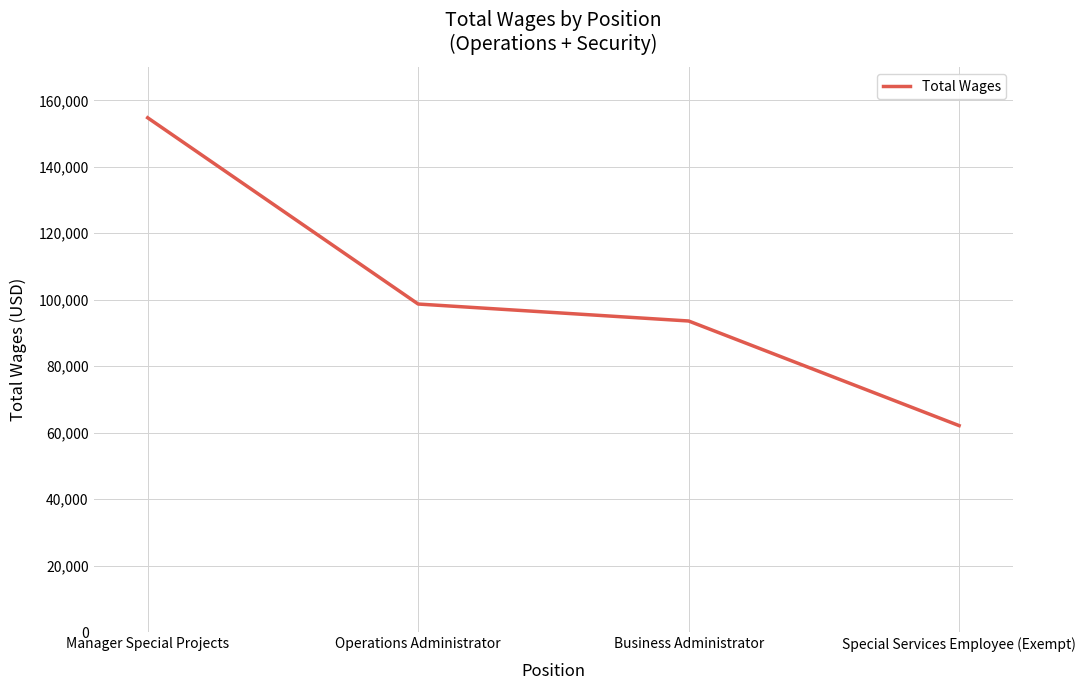

What is the minimum value shown in the chart?

62156